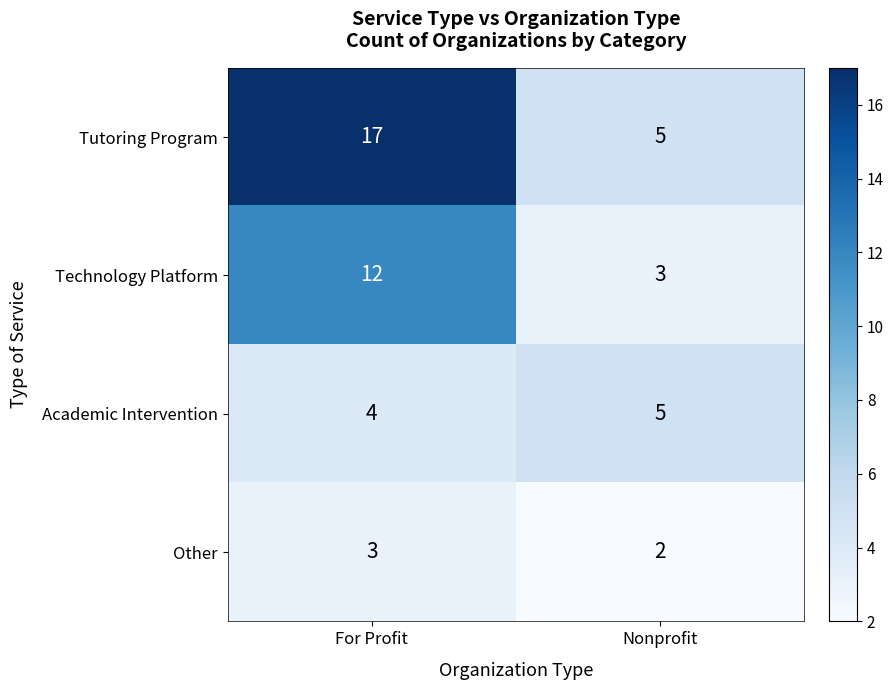

Rank the series by their average value, from lowest to highest.

Other, Academic Intervention, Technology Platform, Tutoring Program